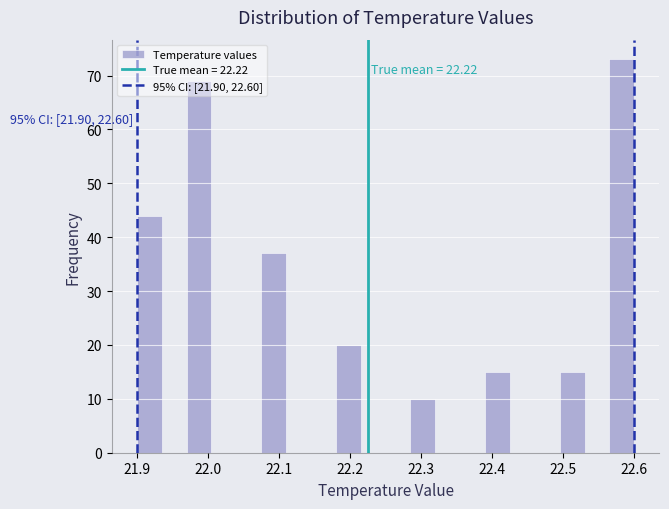

Around what value on the x-axis is the tallest bar? Give the approximate position of its centre, as read against the axis.

22.58